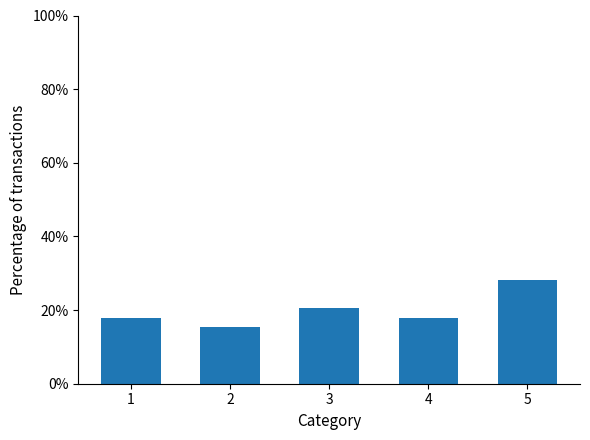

The value at 3 is 30.6. True or false?

False